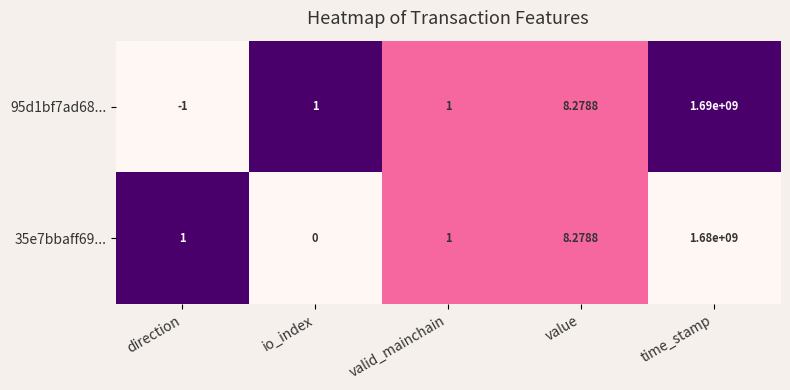

Between valid_mainchain and time_stamp, which series saw the biggest shift?

95d1bf7ad68...